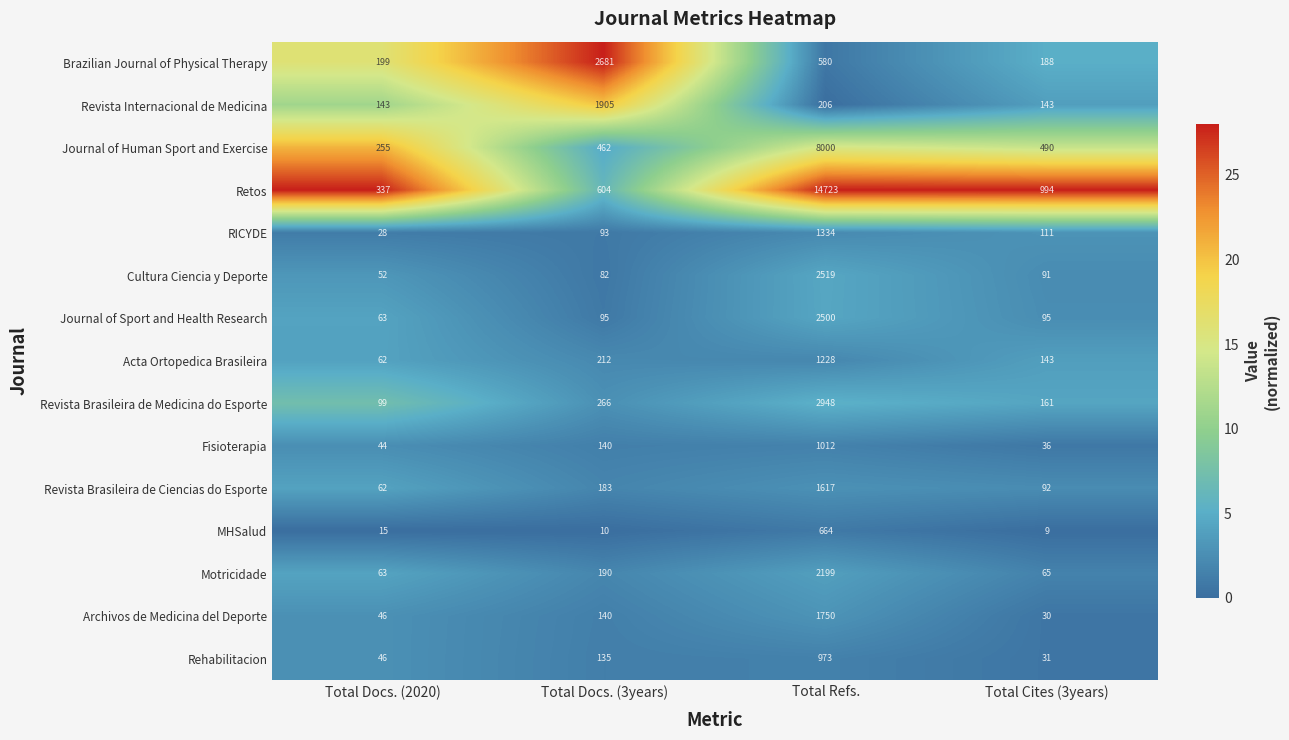

What is the sum of the Cultura Ciencia y Deporte values at Total Cites (3years) and Total Docs. (2020)?

143